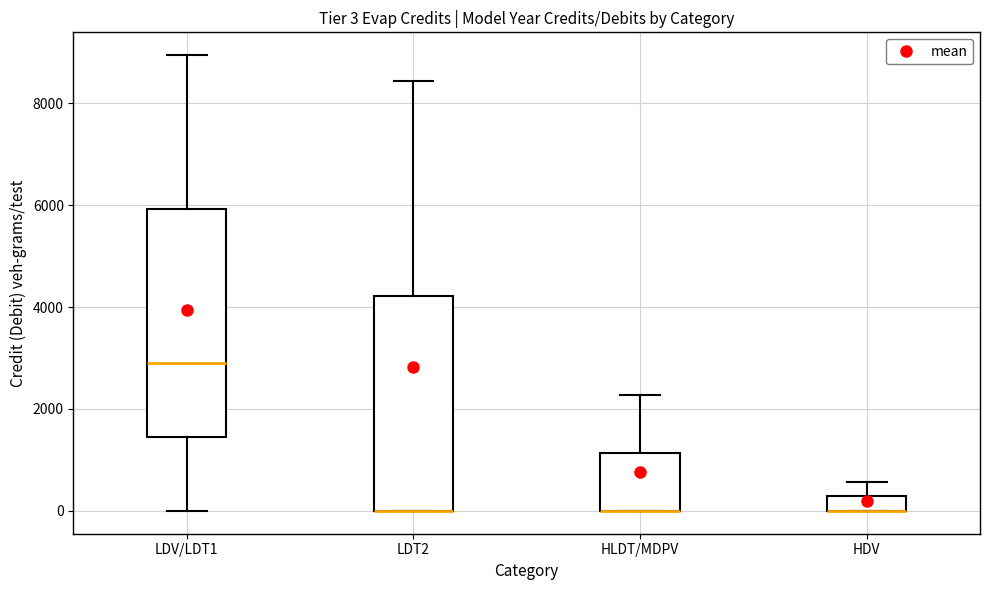

Comparing the boxes themselves (not the whiskers), which one is the tallest?

LDV/LDT1